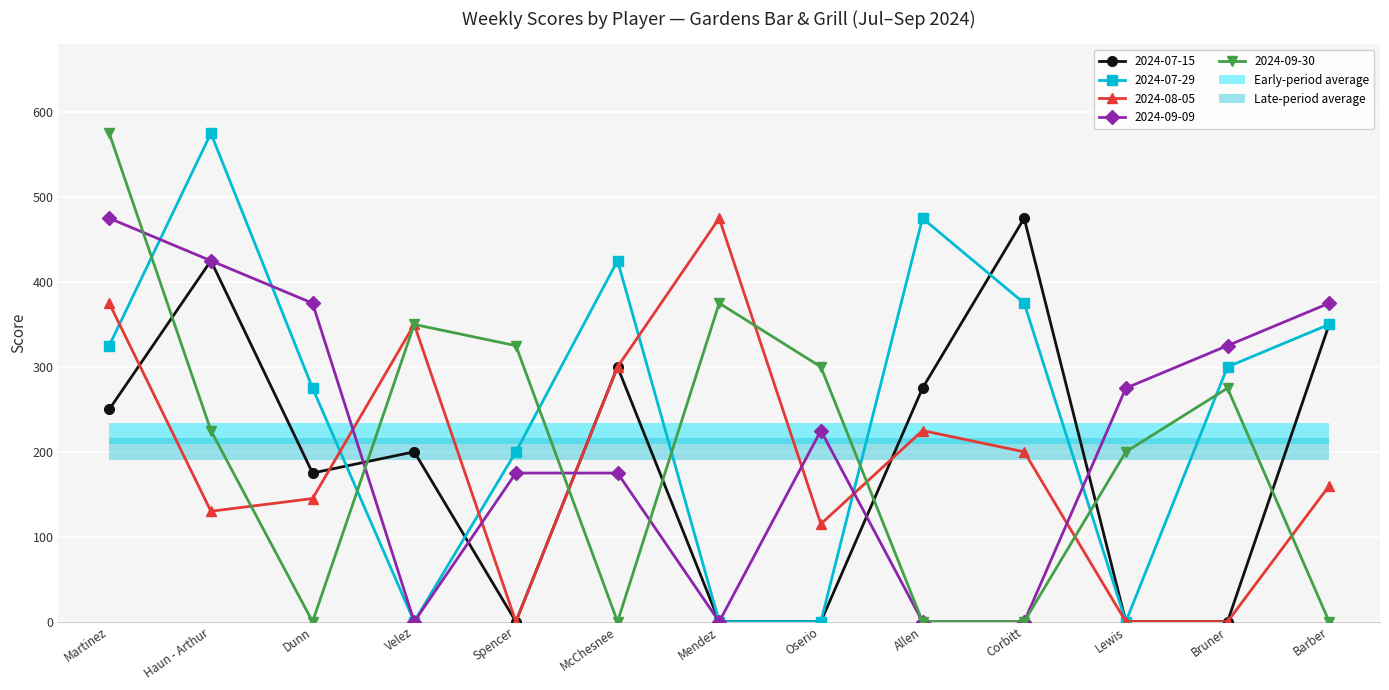

Are the bars horizontal?

Yes